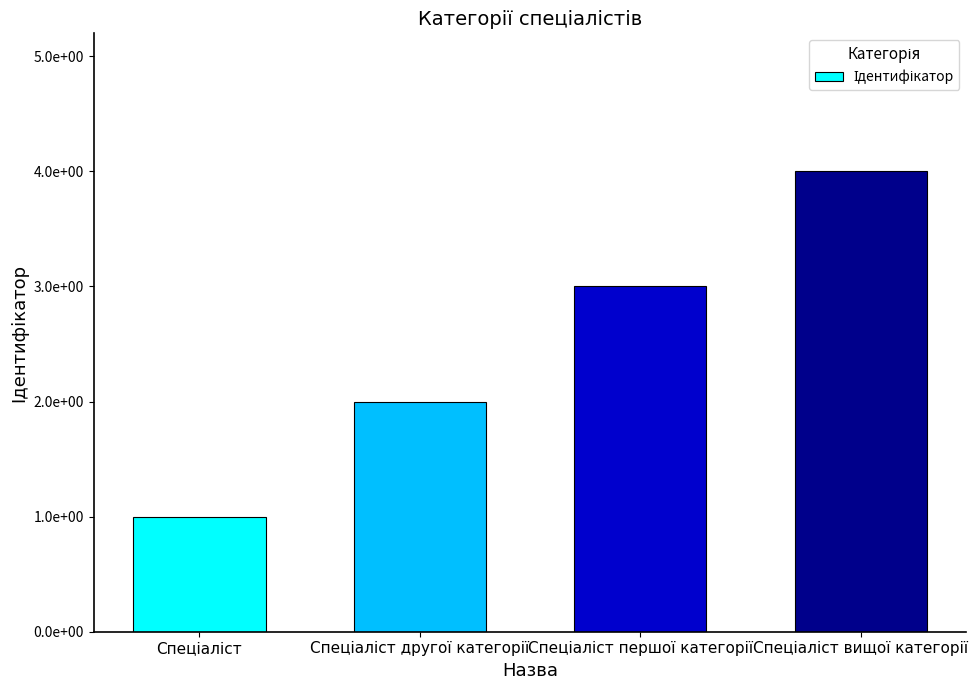

Are the bars horizontal?

No